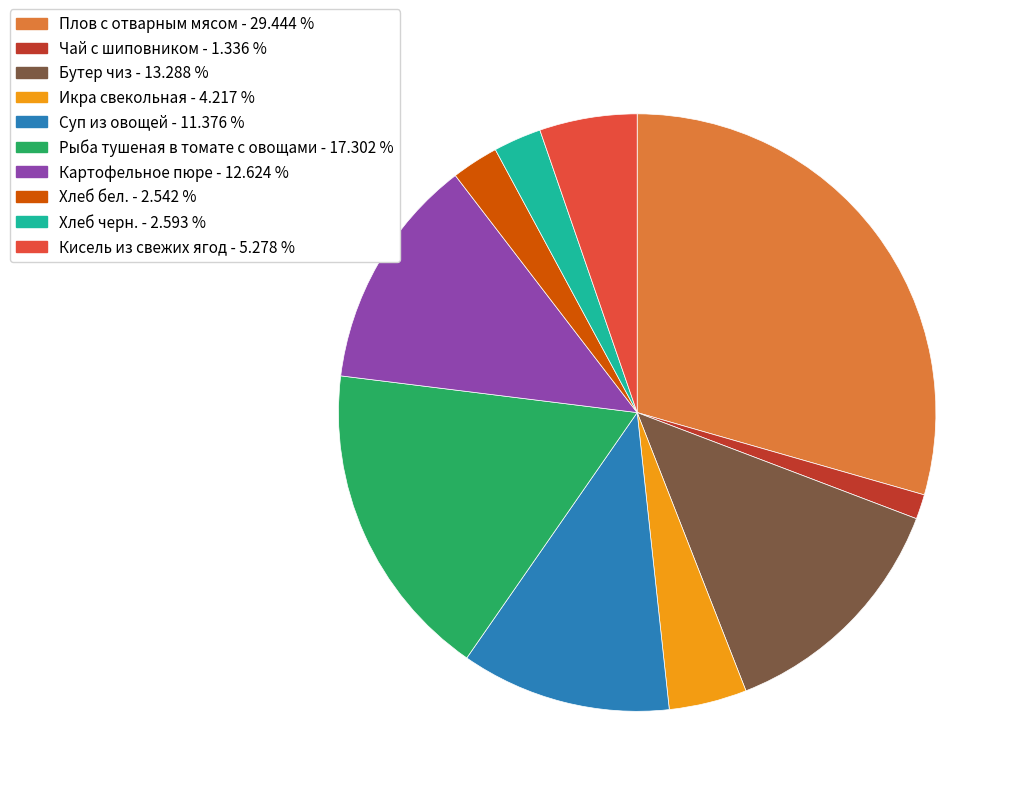

How many slices are in this pie chart?

10